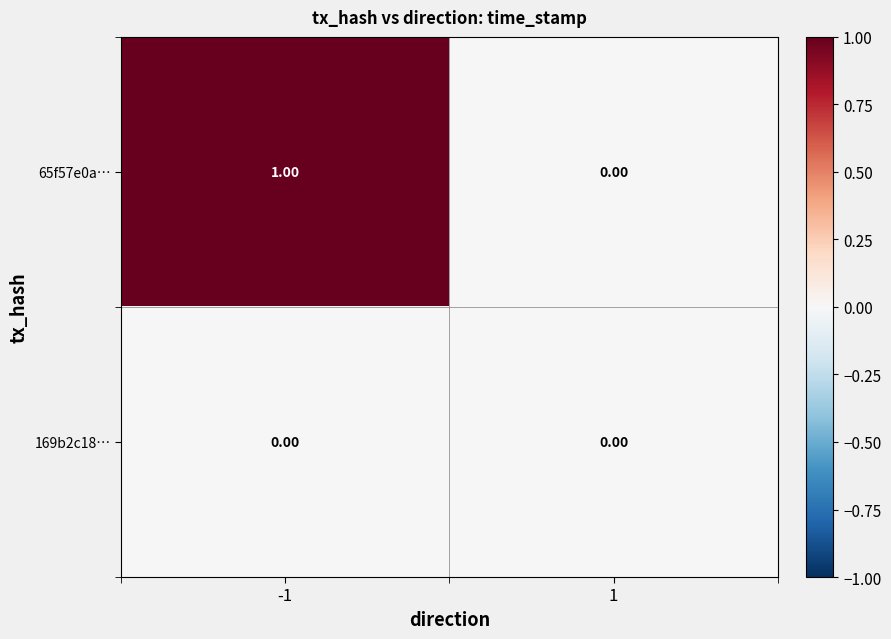

Which series has the largest total across all categories?

65f57e0a…